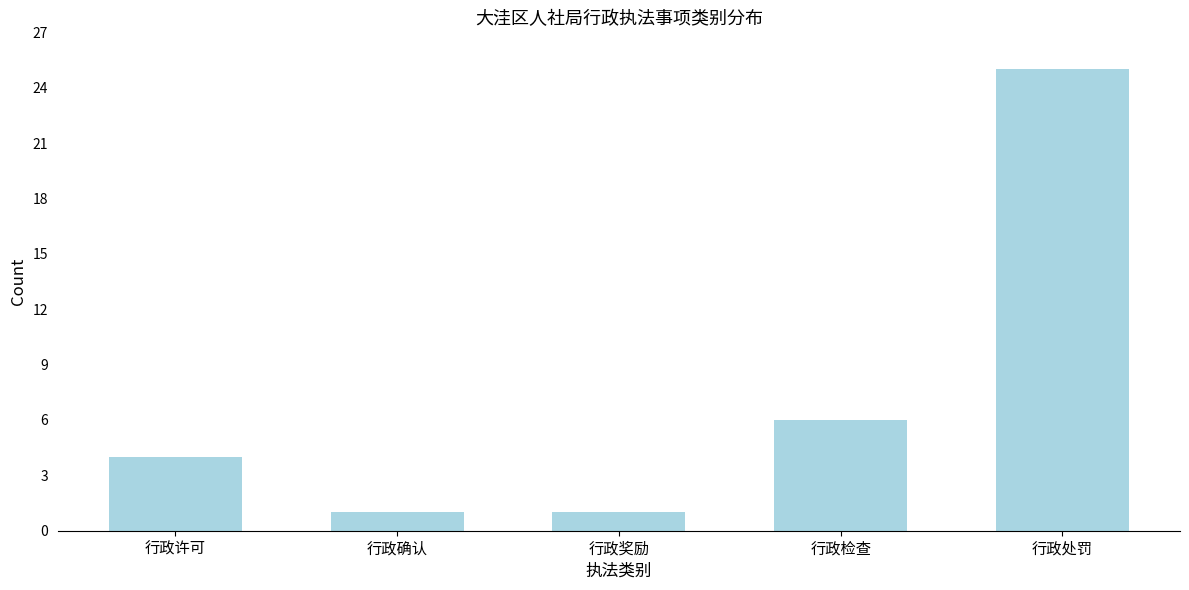

Reading left to right, extract all data points from this chart.

行政许可=4	行政确认=1	行政奖励=1	行政检查=6	行政处罚=25